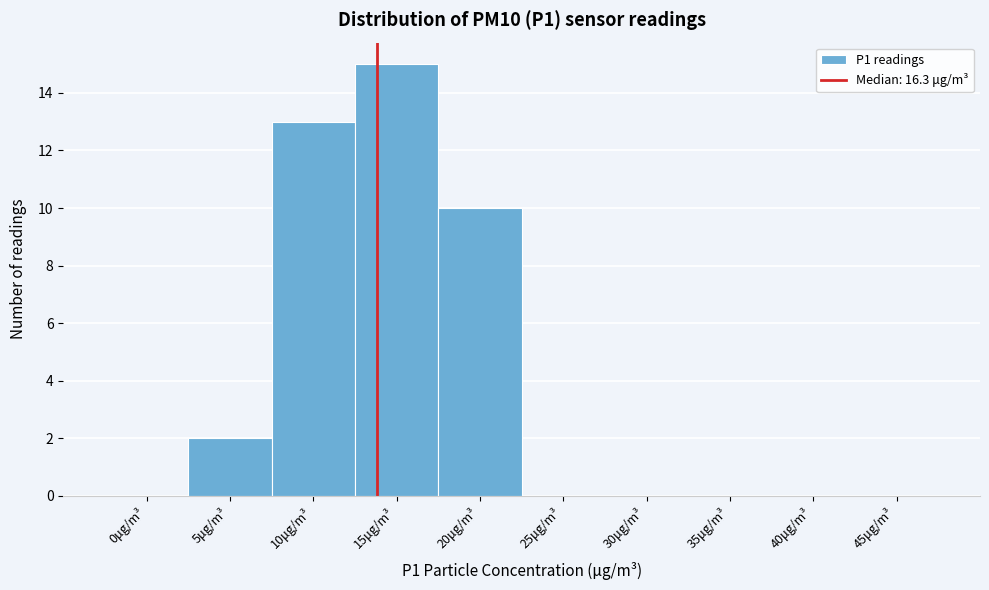

Reading left to right, transcribe all the data shown in this chart.

0μg/m³=0	5μg/m³=2	10μg/m³=13	15μg/m³=15	20μg/m³=10	25μg/m³=0	30μg/m³=0	35μg/m³=0	40μg/m³=0	45μg/m³=0